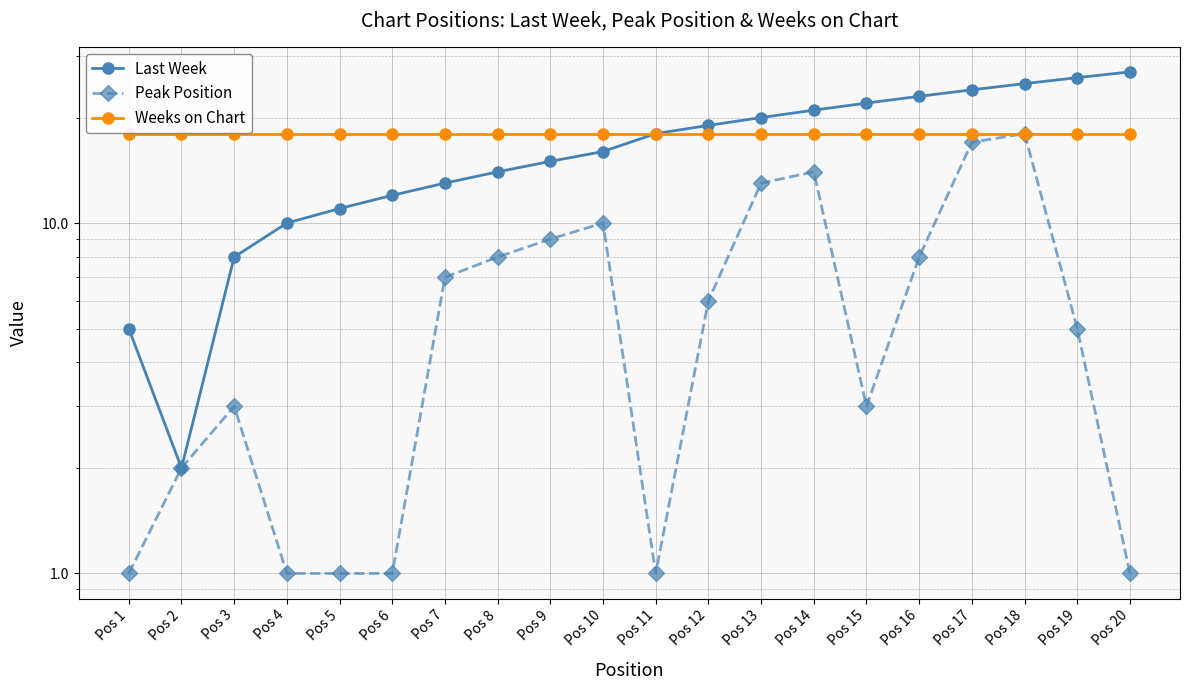

At which label does Peak Position first exceed 6?

Pos 7